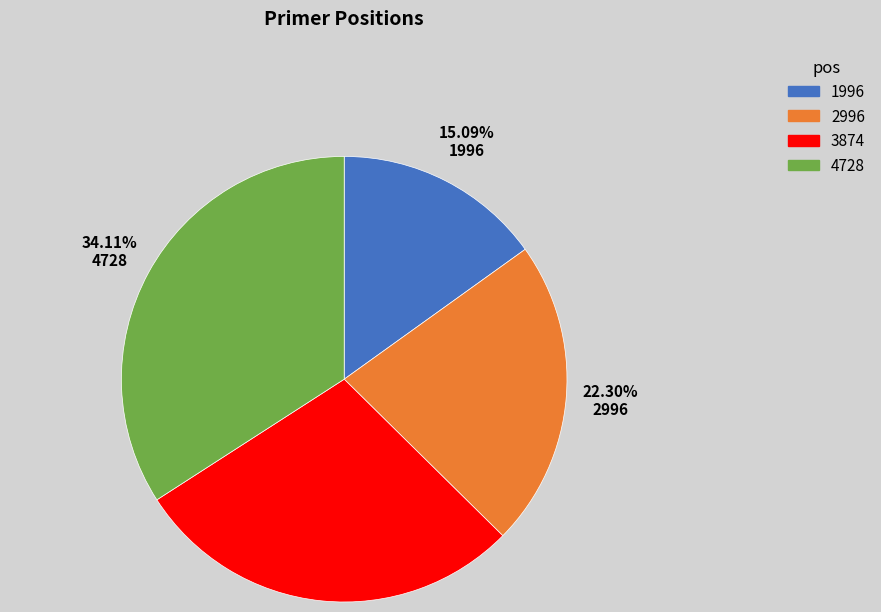

Count the number of slices in the pie.

4